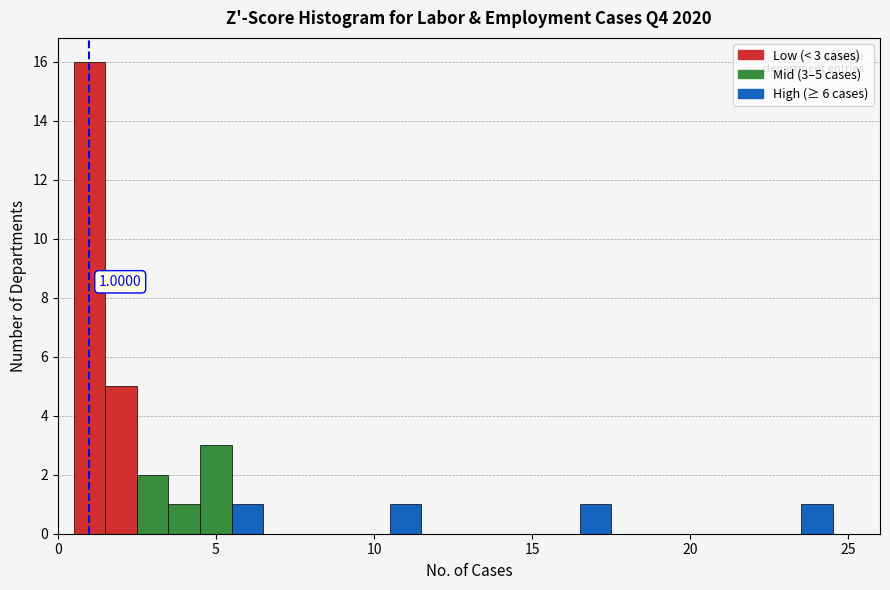

Read against the x-axis, roughly where is the centre of the tallest bar?

1.0